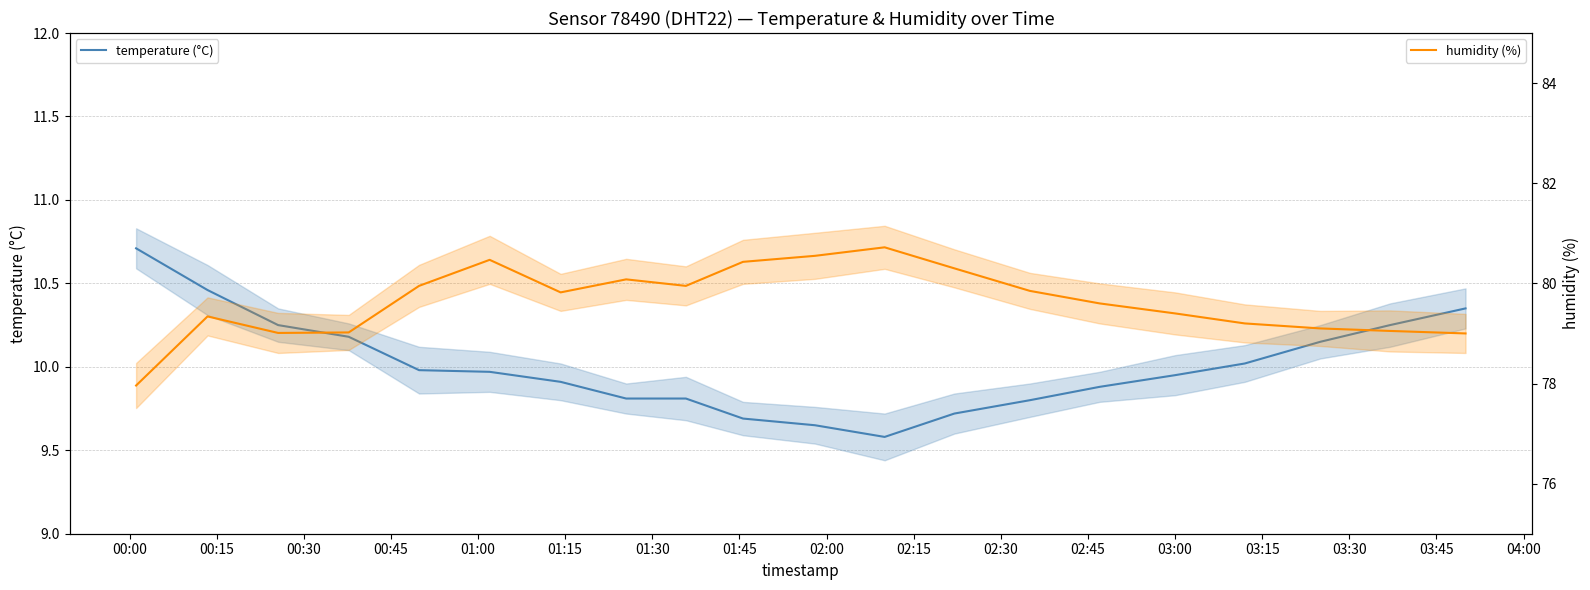

What is the difference between the highest and lowest values at 01:15?

70.5